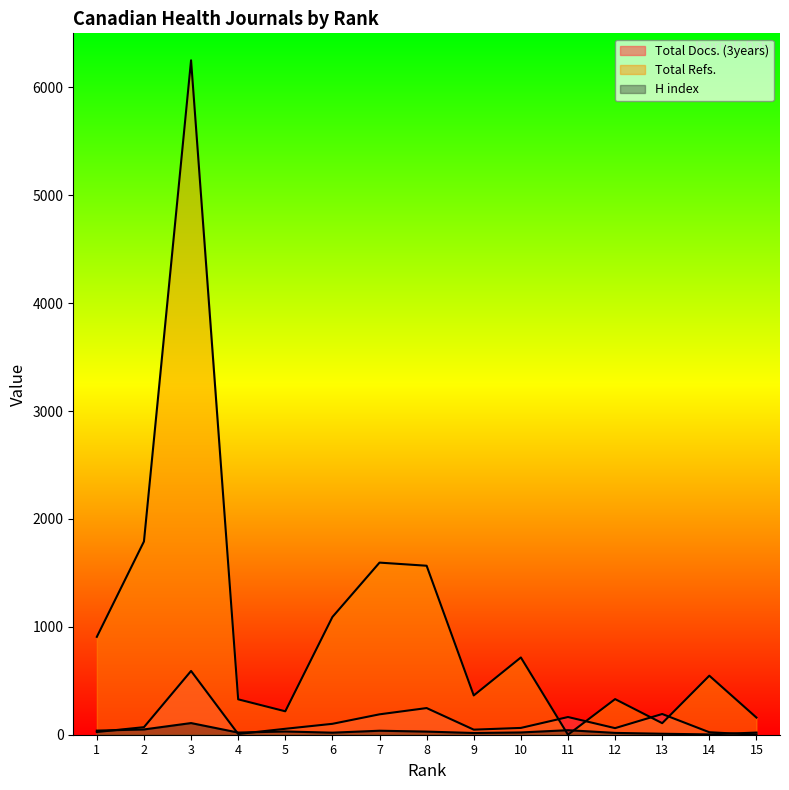

What is the difference between the maximum and minimum values in the Total Refs. series?

6250